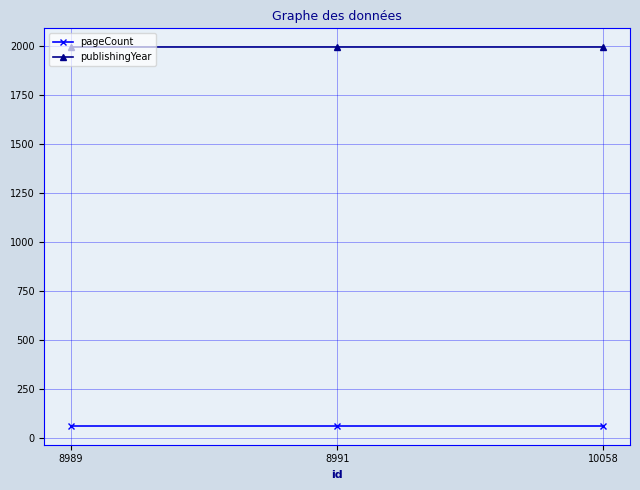

Is it true that publishingYear equals 2679 at 10058?

False